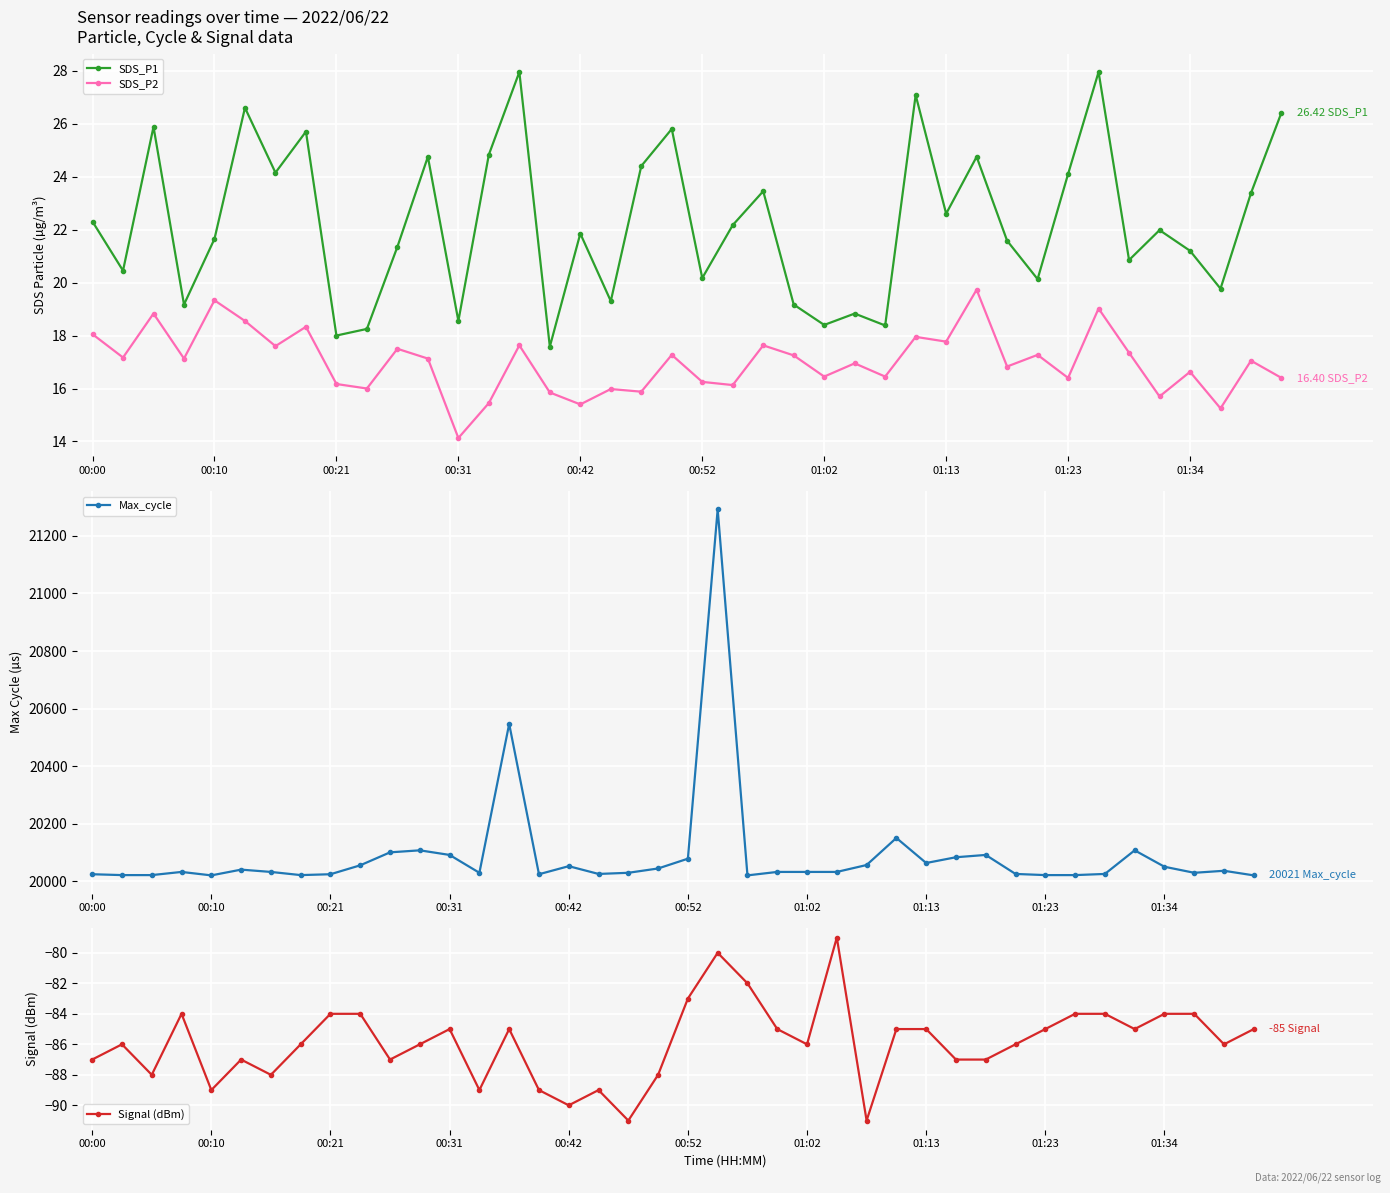

At which category does the chart reach its peak across all series?

21